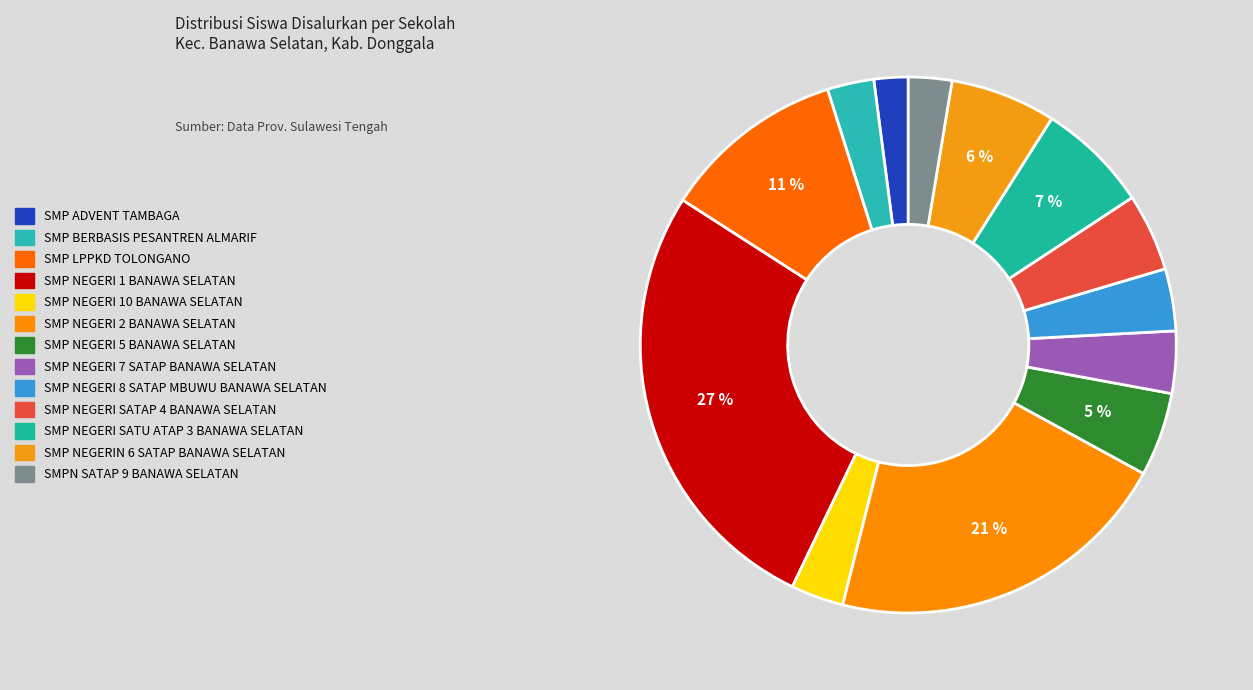

Which category has the biggest portion of the pie?

SMP NEGERI 1 BANAWA SELATAN